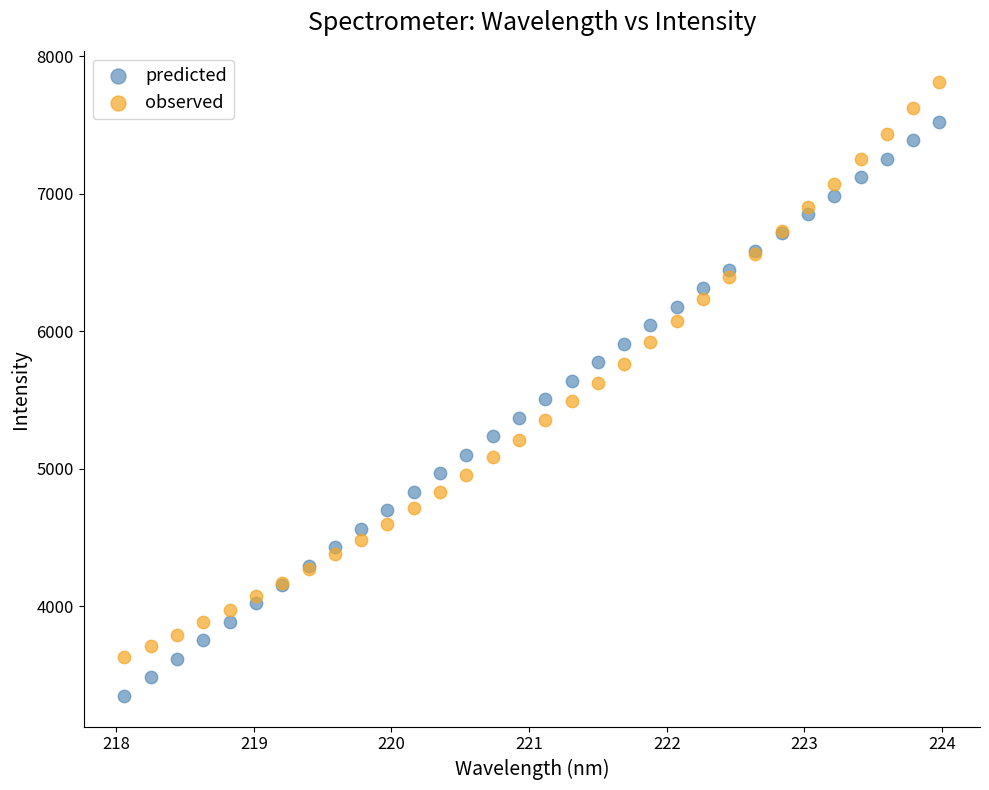

Which series reaches the minimum Y coordinate?

predicted